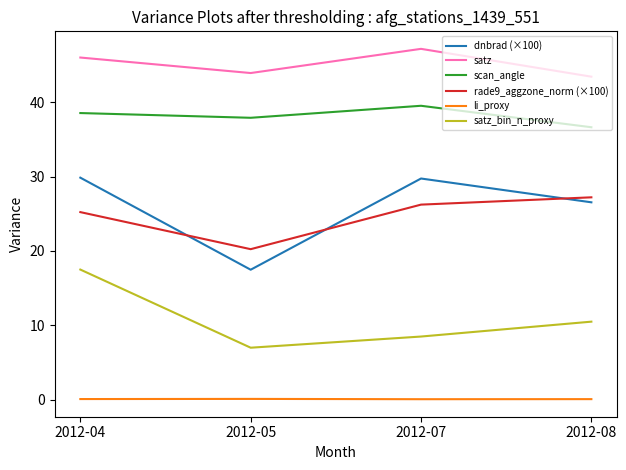

Which series changed the most between 2012-05 and 2012-08?

dnbrad (×100)